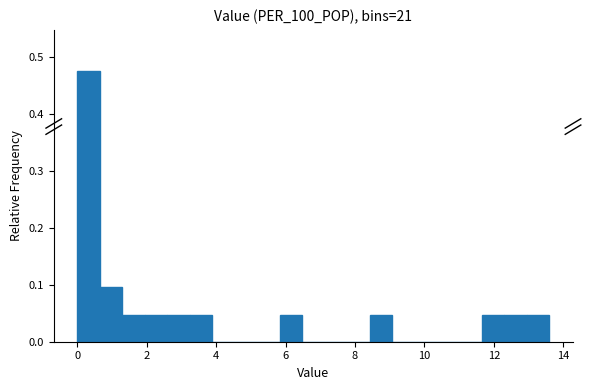

Read against the x-axis, roughly where is the centre of the tallest bar?

0.4